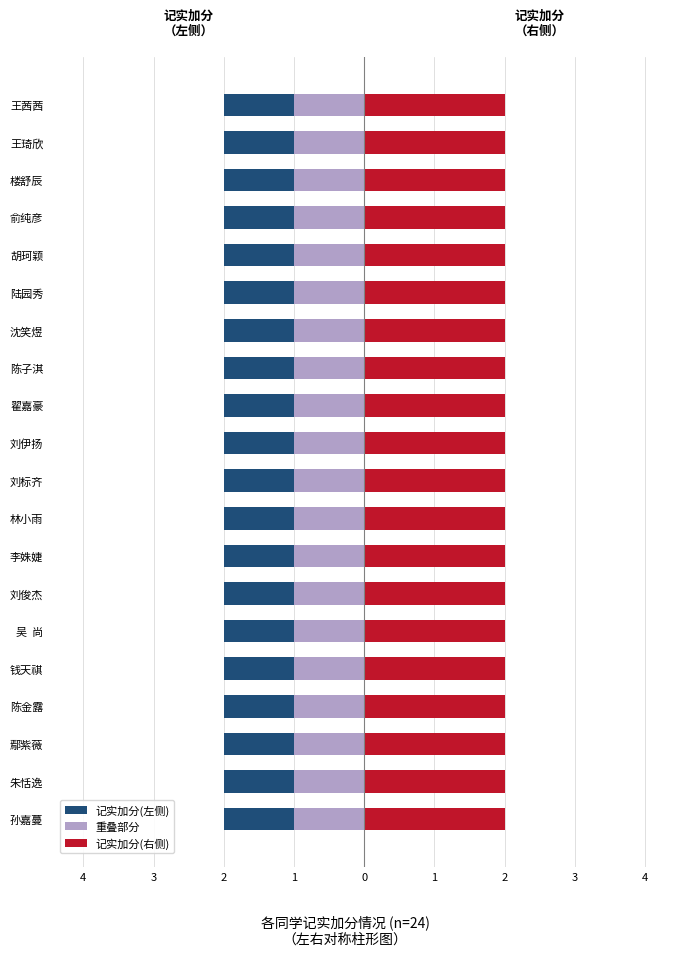

At how many categories does at least one series exceed 1?

20